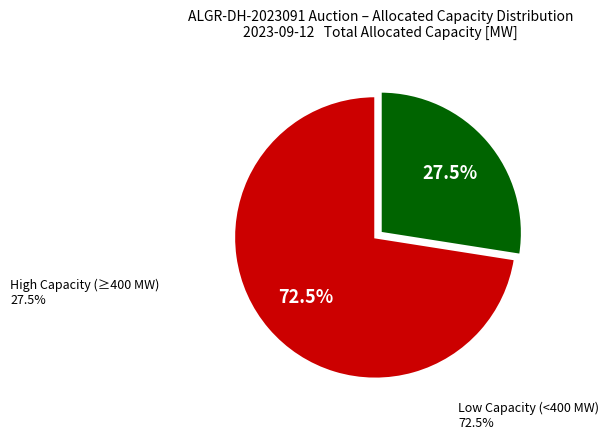

To the nearest percent, what is the average slice percentage?

50%